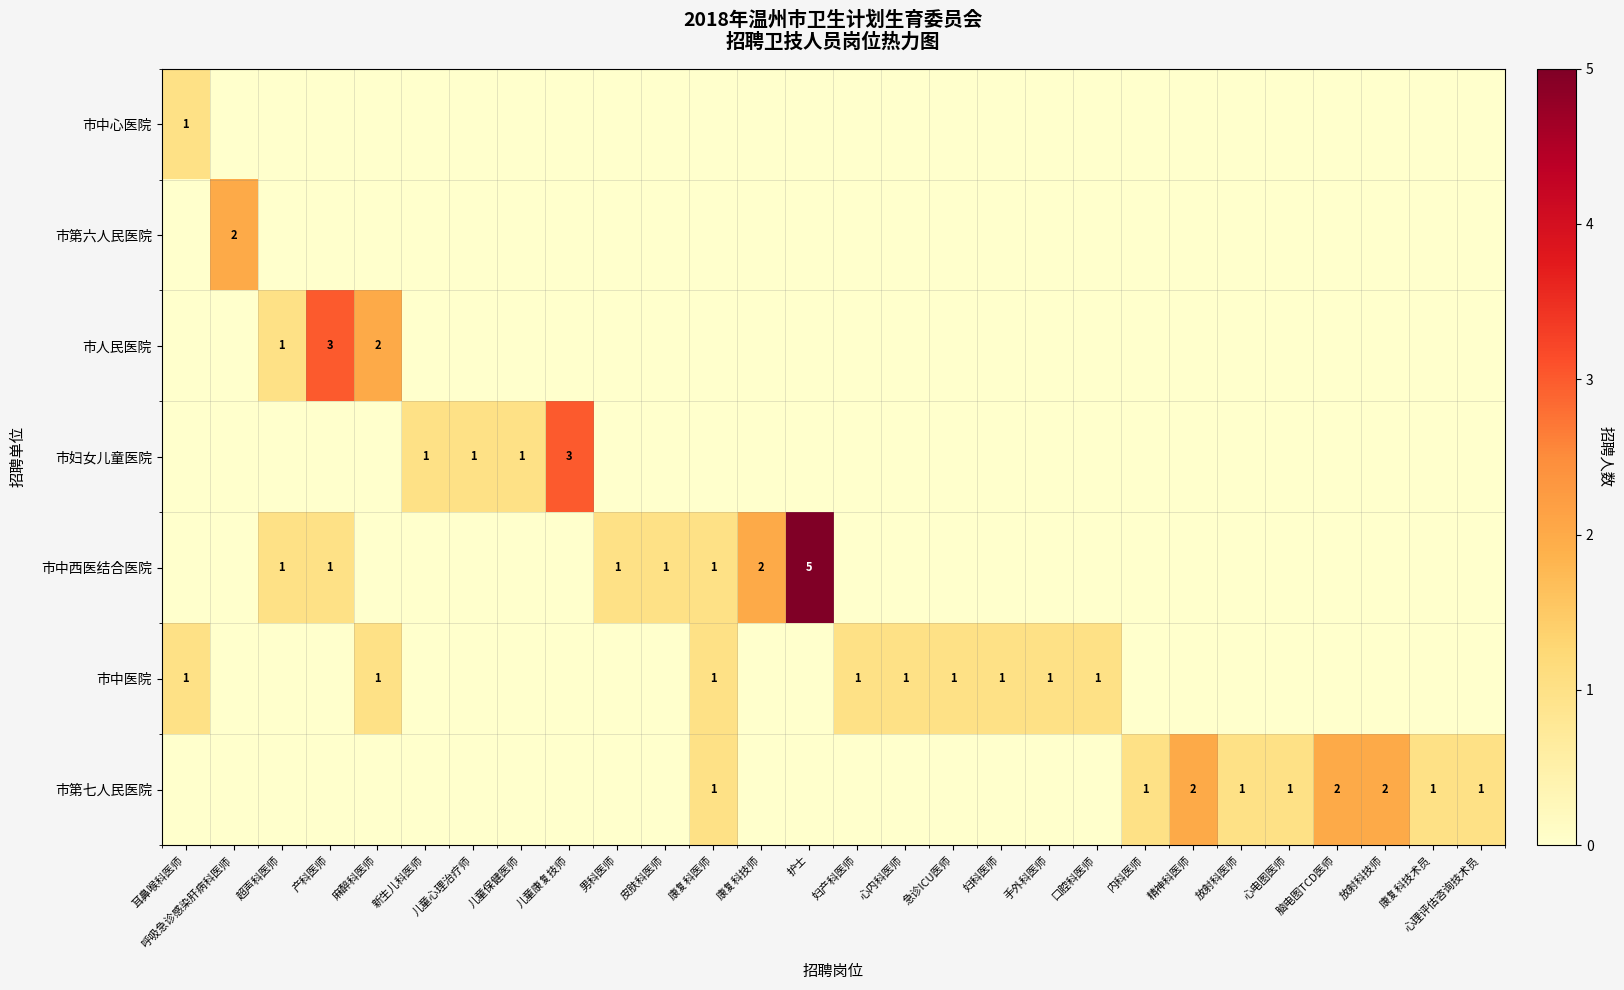

The value of 市中医院 at 妇产科医师 is 1. True or false?

True